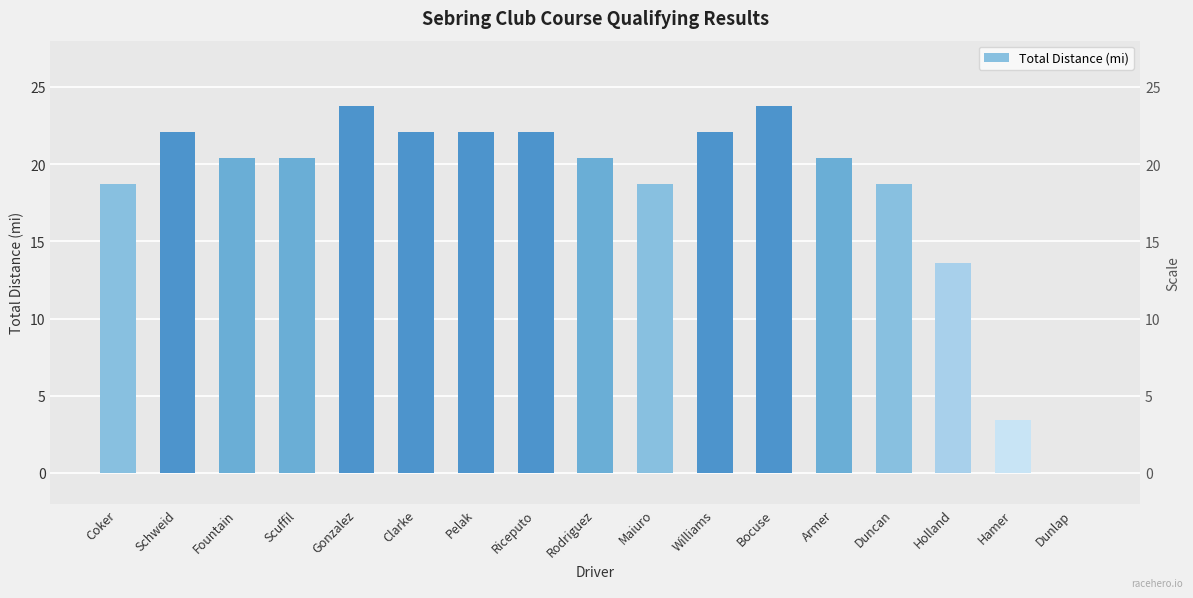

Read the value at Hamer.

3.4